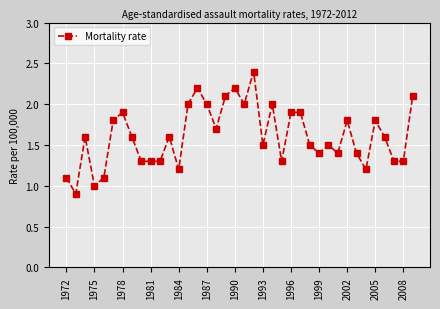

True or false: there are more than 2 points higher than both neighbors.

True